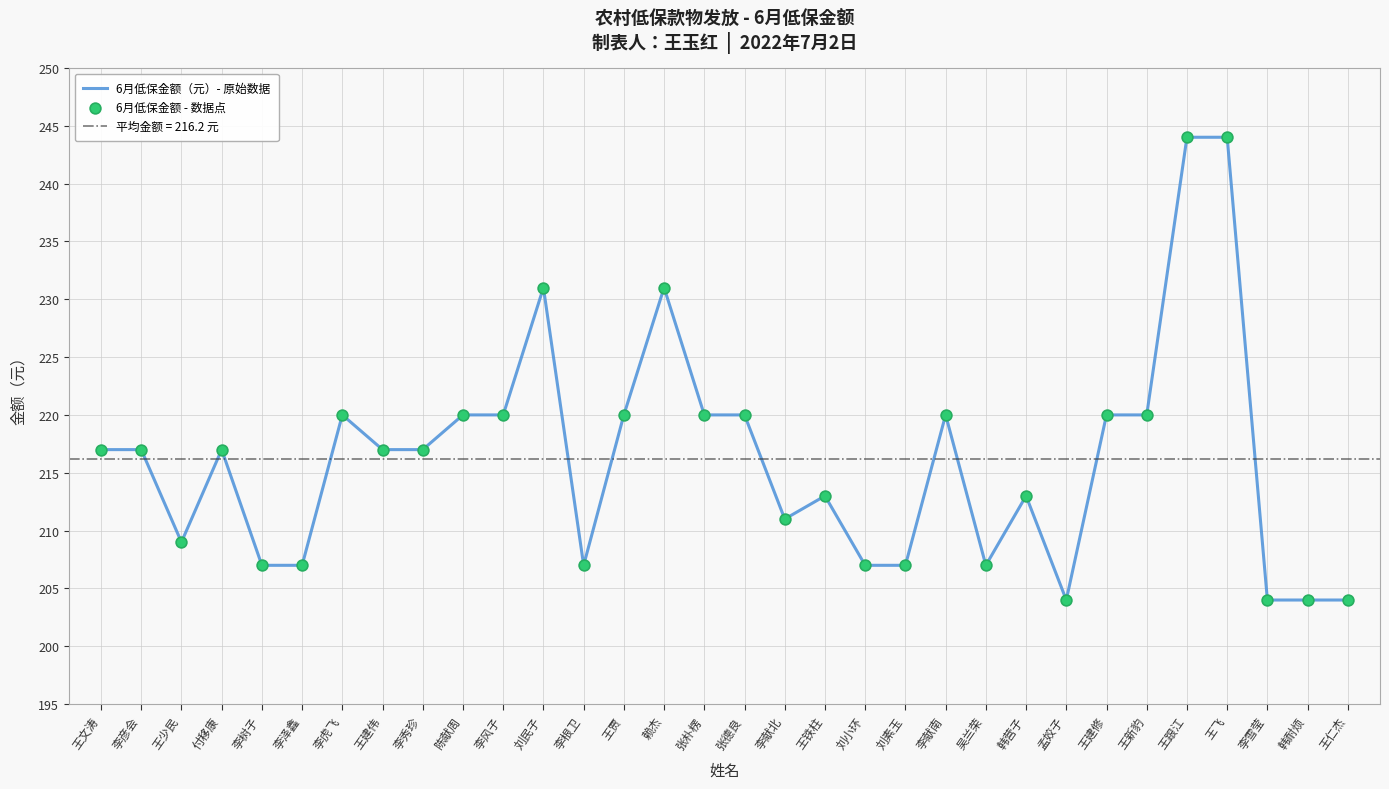

Is the value of 6月低保金额（元）- 原始数据 at 李根卫 greater than the value of 6月低保金额 - 数据点 at 李根卫?

No